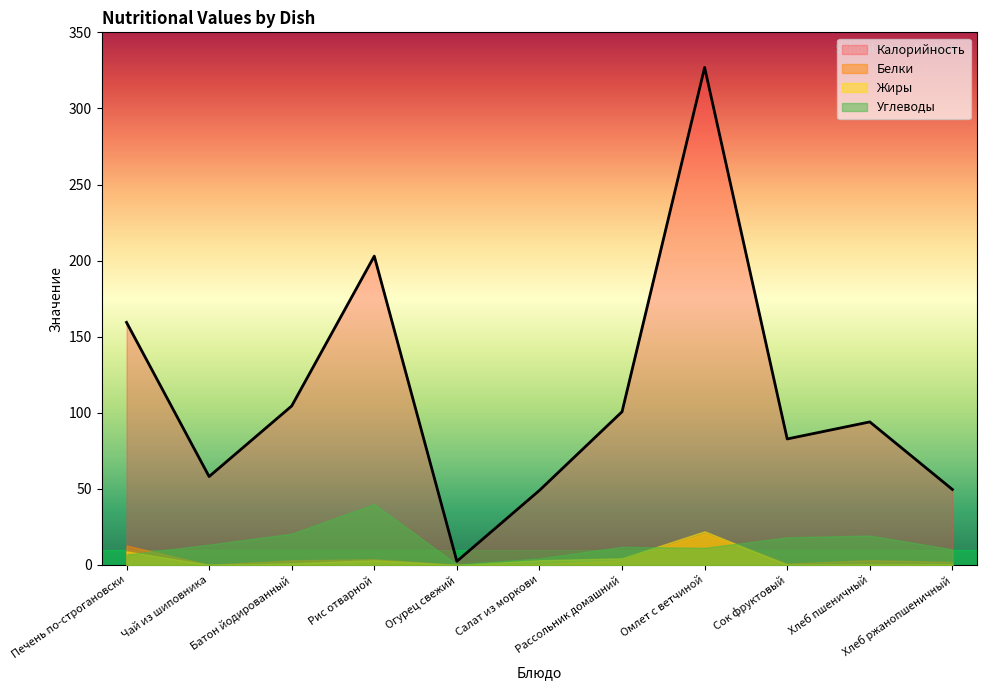

Where is Жиры nearest to the value 11?

Печень по-строгановски